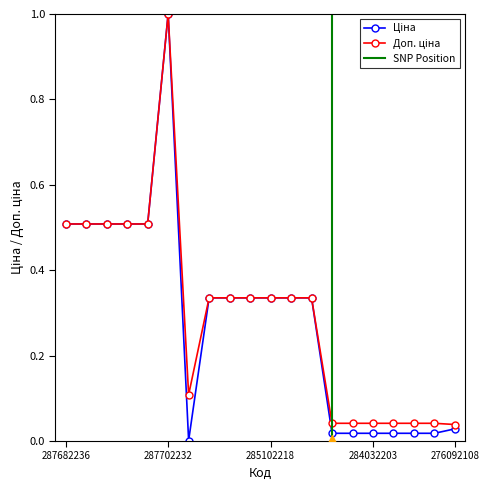

Reading left to right, transcribe all the data shown in this chart.

Ціна: 0.5	0.5	0.5	0.5	0.5	1.0	0.0	0.3	0.3	0.3	0.3	0.3	0.3	0.0	0.0	0.0	0.0	0.0	0.0	0.0
Доп. ціна: 0.5	0.5	0.5	0.5	0.5	1.0	0.1	0.3	0.3	0.3	0.3	0.3	0.3	0.0	0.0	0.0	0.0	0.0	0.0	0.0